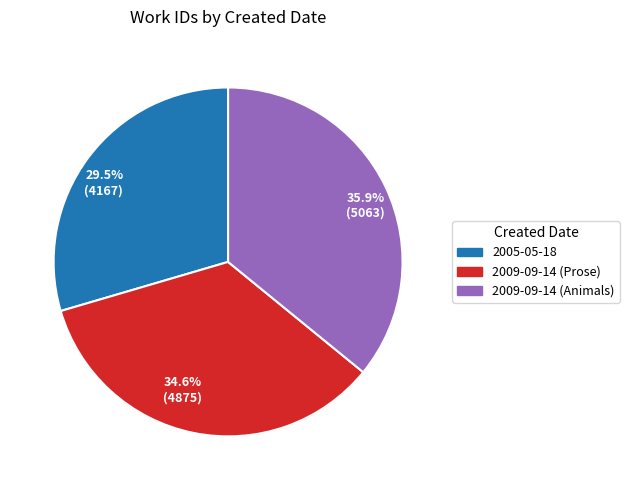

What is the total percentage of 35.9% (5063) and 34.6% (4875)?

70.5%